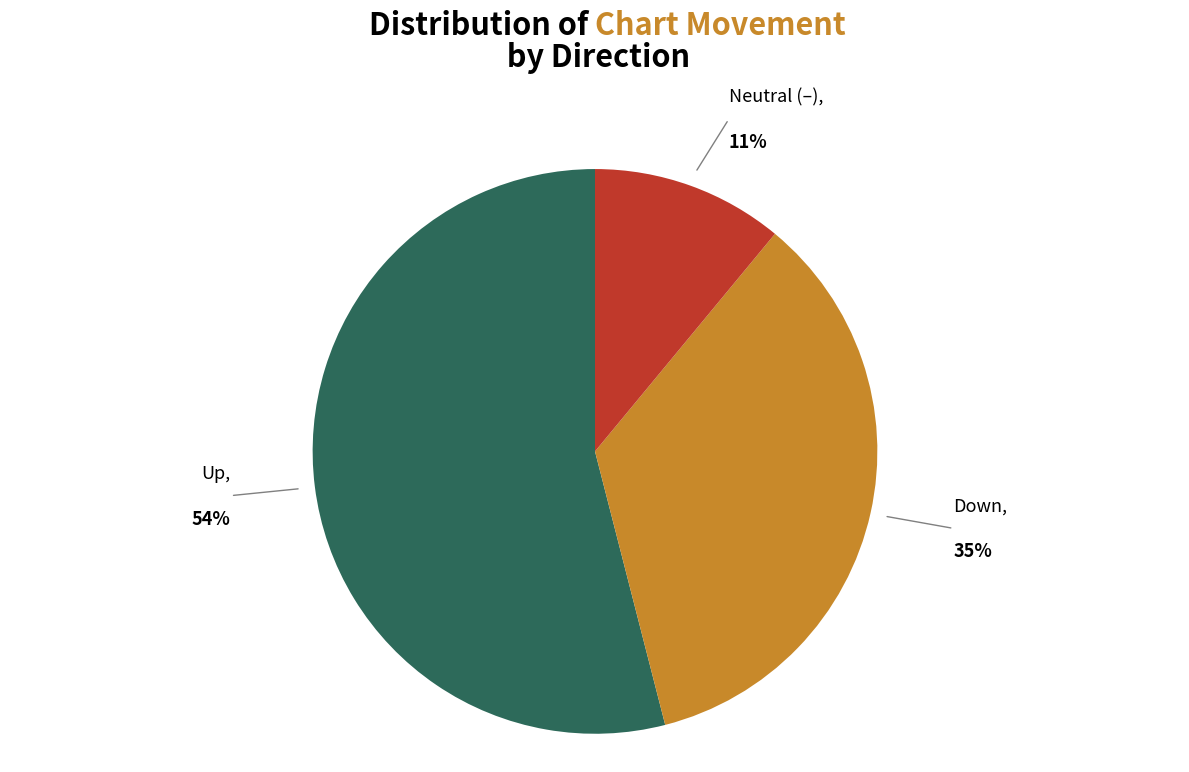

To the nearest percent, what is the average slice percentage?

33%